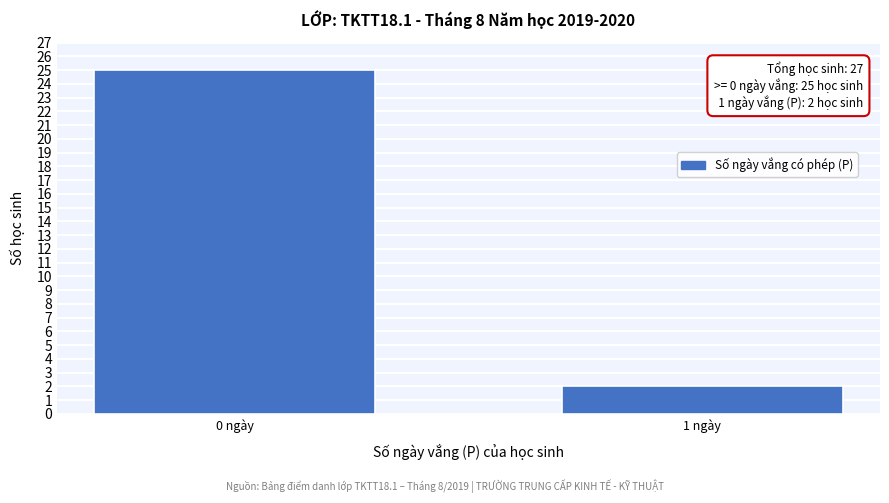

Reading right to left, list all the values displayed in this chart.

2	25